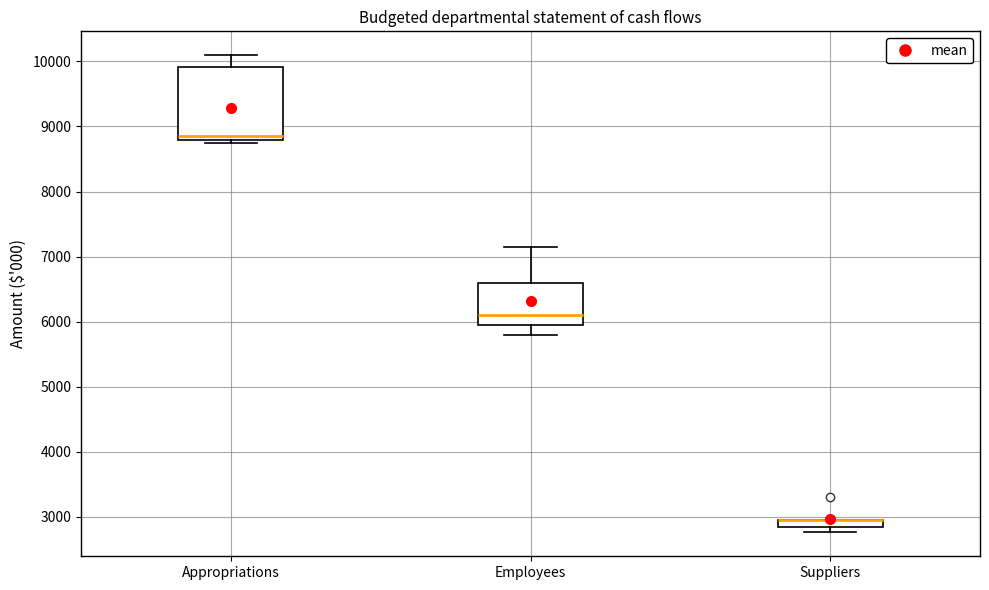

Which box is the tallest, from its lower edge to its upper edge?

Appropriations